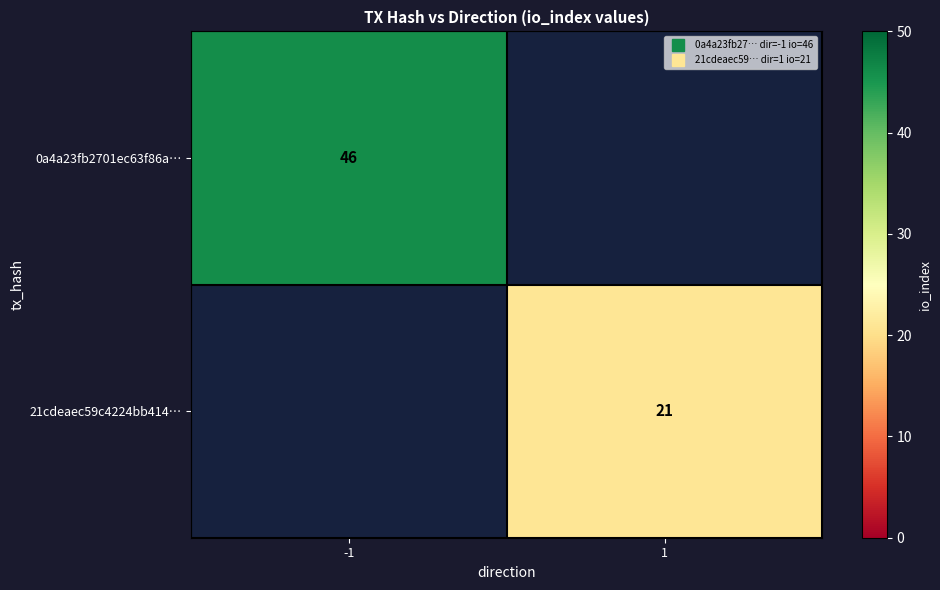

Rank the series at -1 from highest to lowest value.

0a4a23fb2701ec63f86a…, 21cdeaec59c4224bb414…